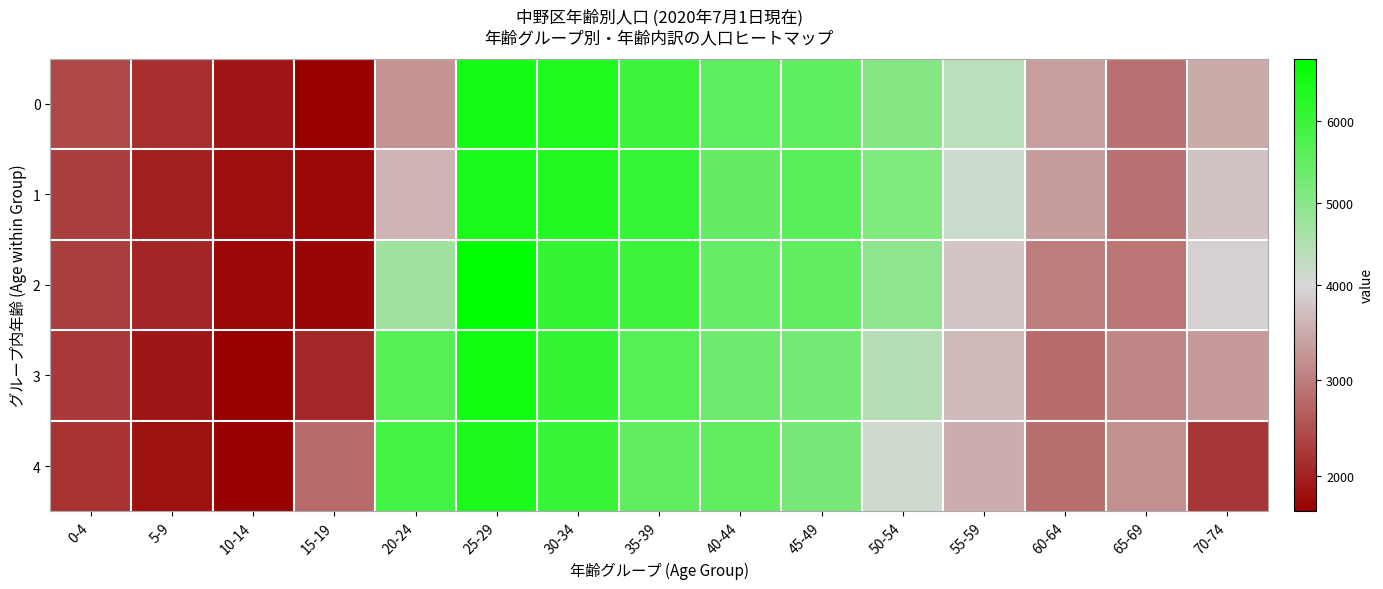

Which series has the largest total across all categories?

2